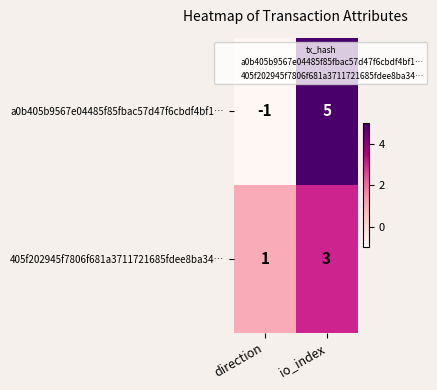

Reading left to right, transcribe all the data shown in this chart.

a0b405b9567e04485f85fbac57d47f6cbdf4bf1…: direction=-1	io_index=5
405f202945f7806f681a3711721685fdee8ba34…: direction=1	io_index=3